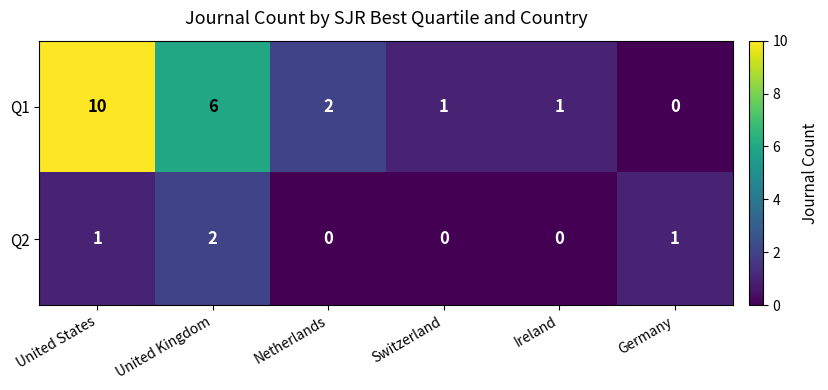

The value of Q2 at United Kingdom is 2. True or false?

True